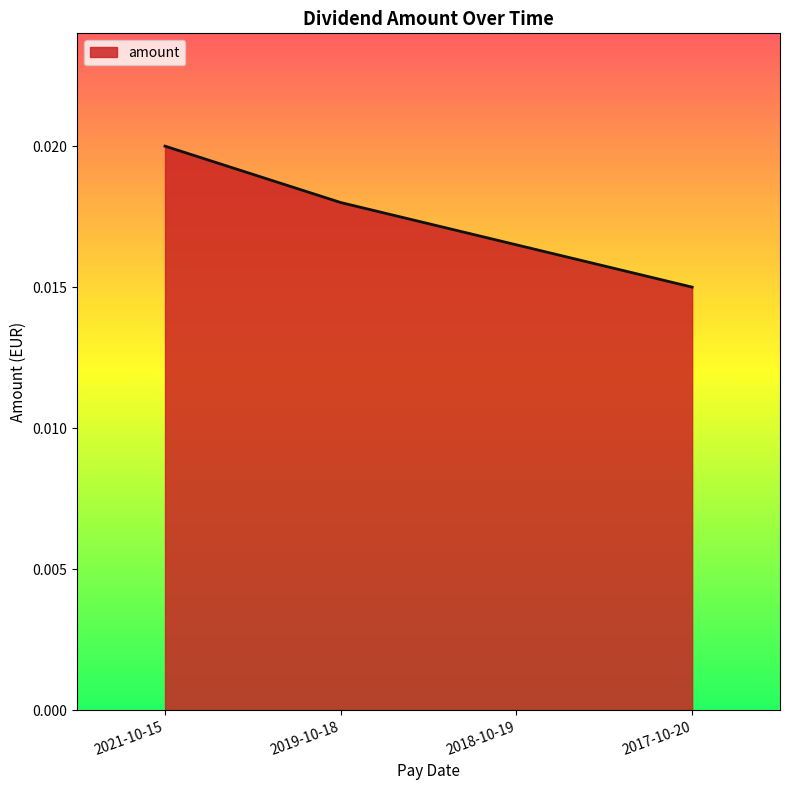

What position from the left is 2021-10-15?

1